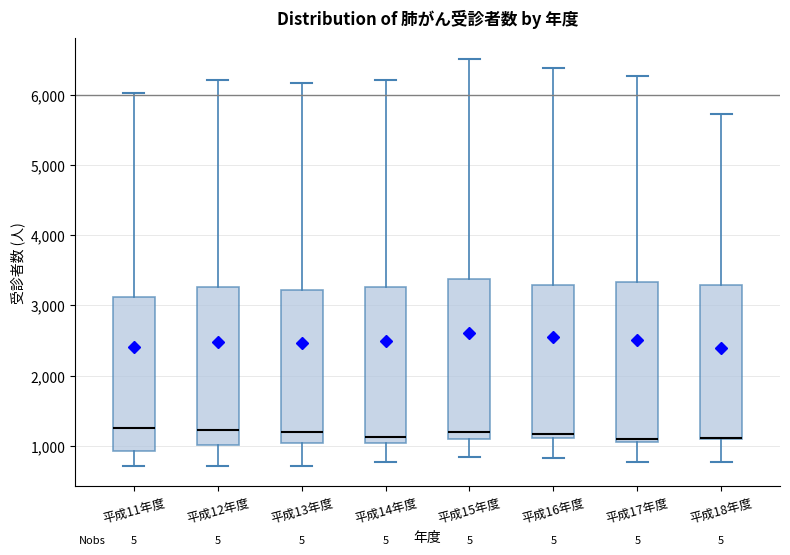

Reading left to right, transcribe this box plot: for each box, give where its median line is, the range the box spans, and where its two whiskers end, as read against the y-axis. The values are not printed on the chart, so give them approximately, as read against the axis.

平成11年度: median 1300, box 900 to 3100, whiskers 700 to 6000
平成12年度: median 1200, box 1000 to 3300, whiskers 700 to 6200
平成13年度: median 1200, box 1000 to 3200, whiskers 700 to 6200
平成14年度: median 1100, box 1000 to 3300, whiskers 800 to 6200
平成15年度: median 1200, box 1100 to 3400, whiskers 800 to 6500
平成16年度: median 1200, box 1100 to 3300, whiskers 800 to 6400
平成17年度: median 1100, box 1100 to 3300, whiskers 800 to 6300
平成18年度: median 1100 (drawn on the box's lower edge), box 1100 to 3300, whiskers 800 to 5700